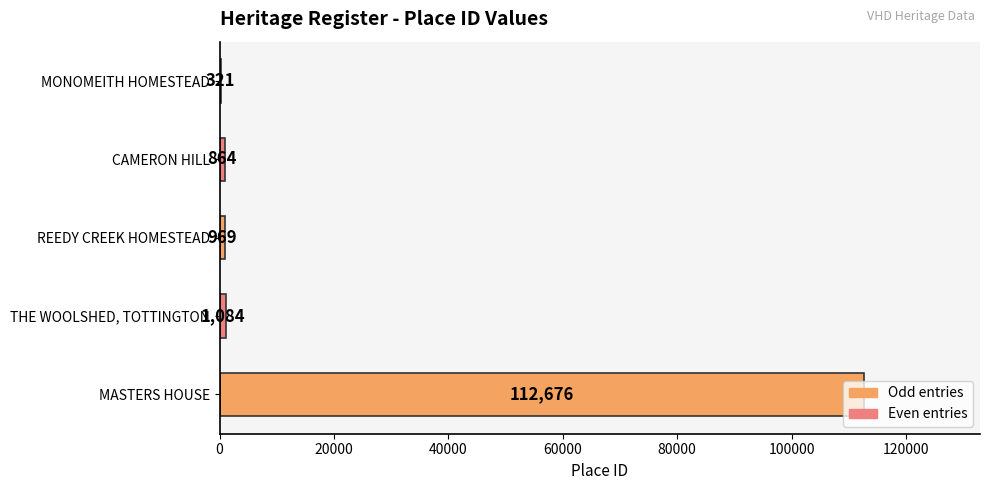

What is the ratio of the value at THE WOOLSHED, TOTTINGTON to the value at CAMERON HILL?

1.3